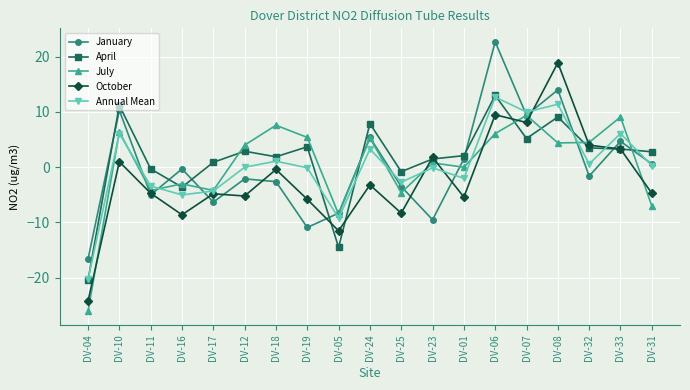

What is the label of the 9th point from the left?

DV-05